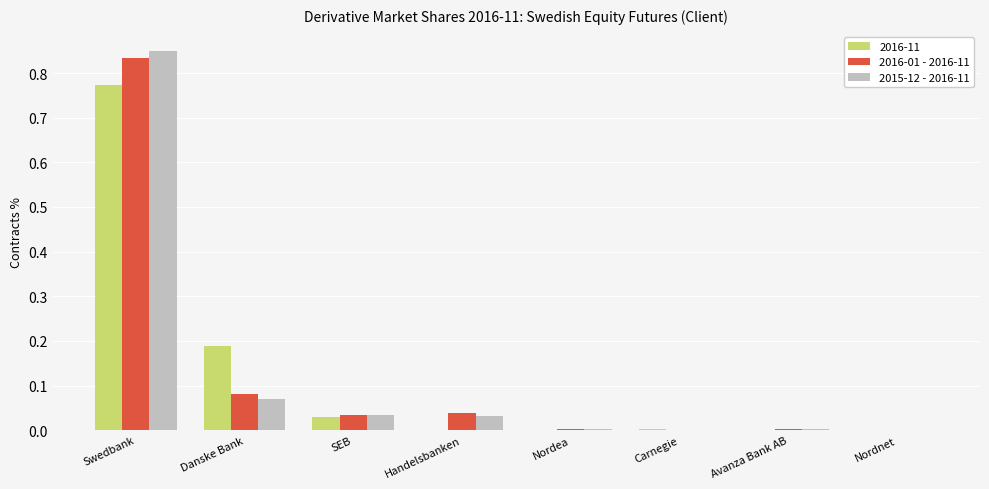

At which category is the sum across all series the highest?

Swedbank